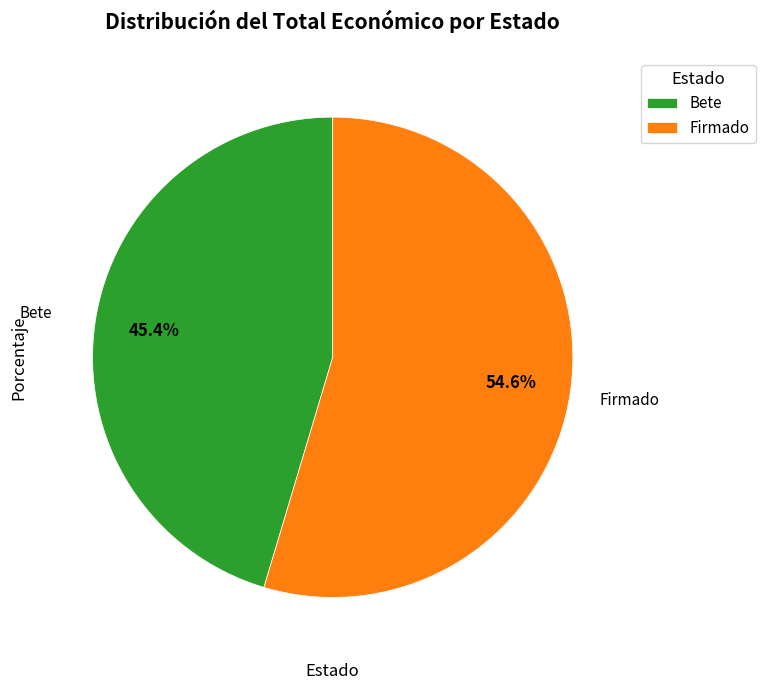

Between Firmado and Bete, which is larger?

Firmado